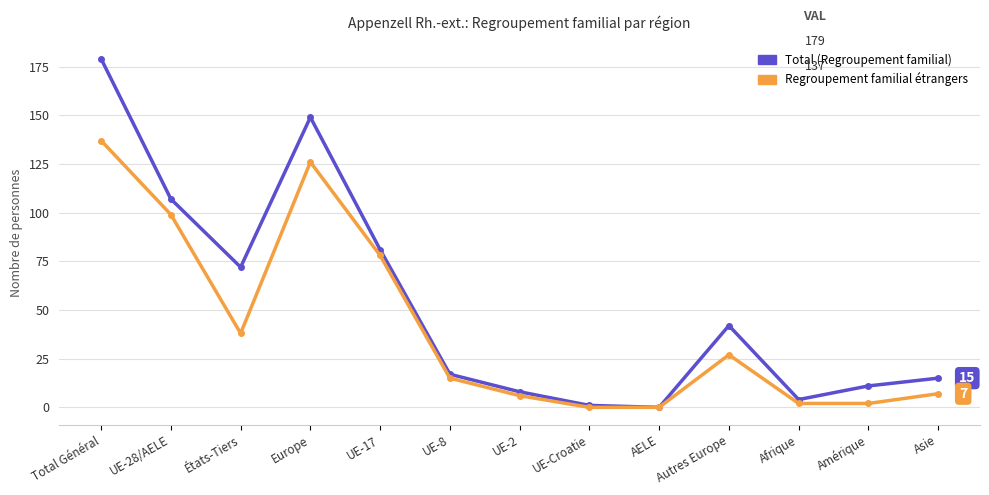

How many lines are shown in the chart?

2